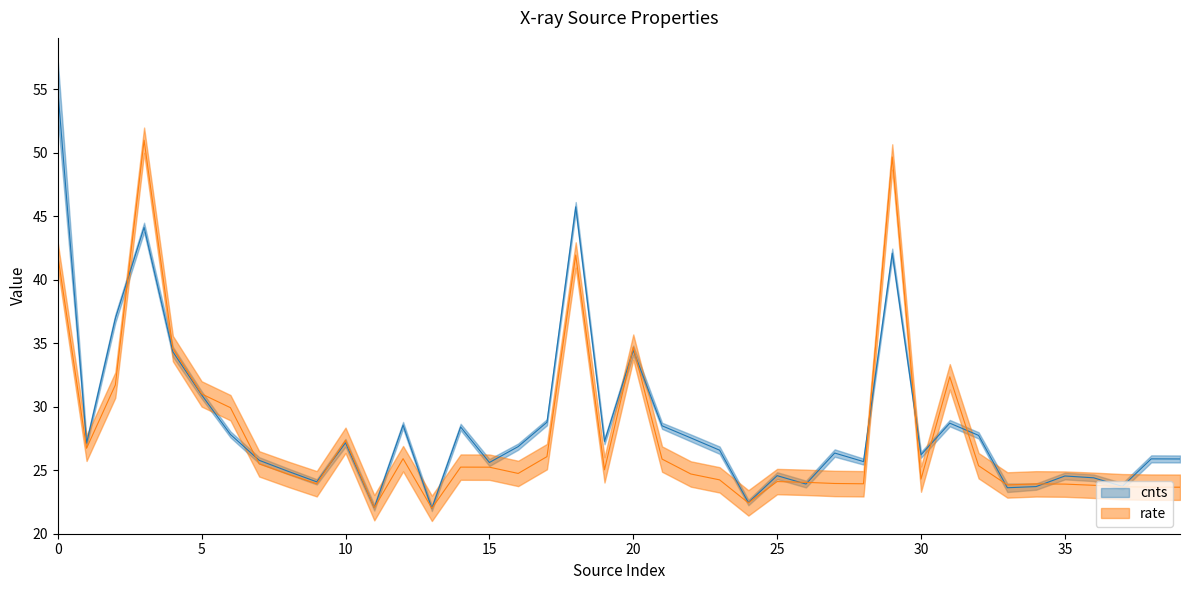

What is the smallest value displayed?

22.0